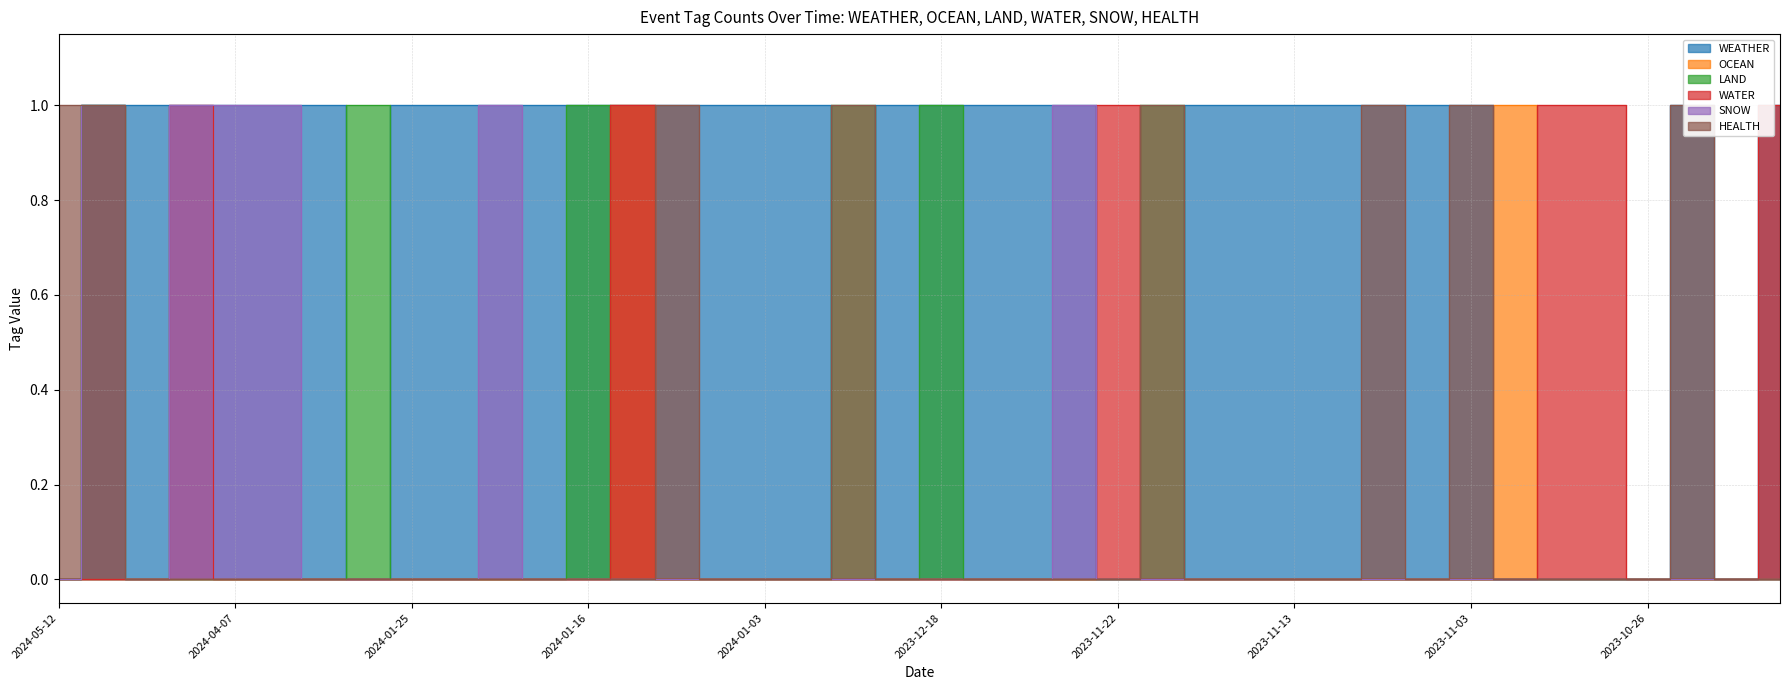

How many values in the HEALTH series exceed 0?

8